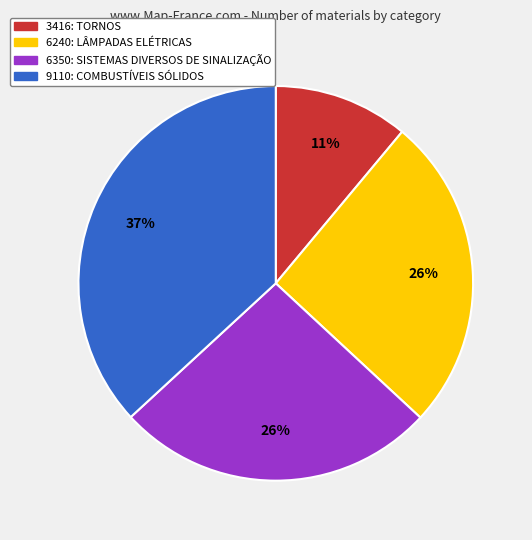

Does 6240: LÂMPADAS ELÉTRICAS account for over 50% of the chart?

No